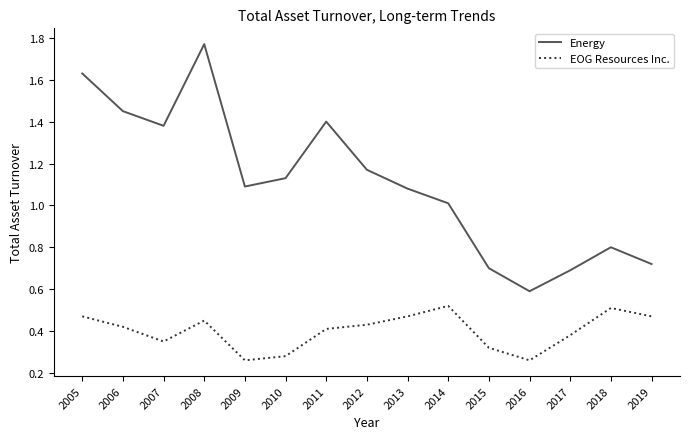

At which category is the sum across all series the highest?

2008